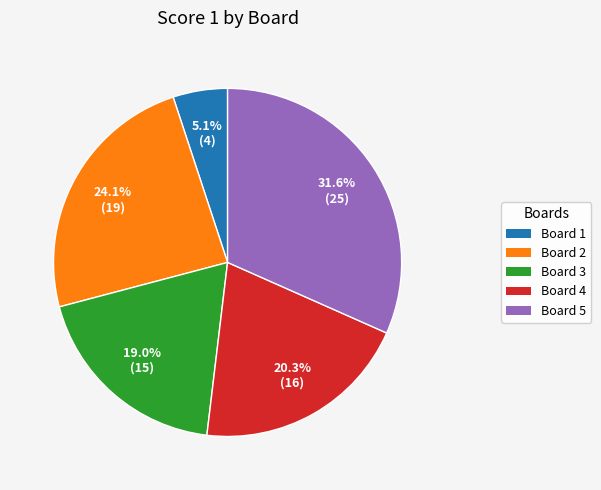

Count the number of slices in the pie.

5